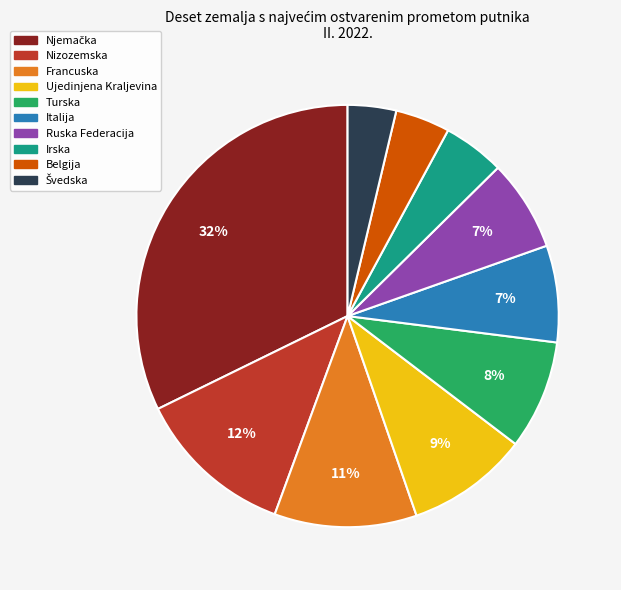

Is the sum of Ruska Federacija and Turska greater than half?

No